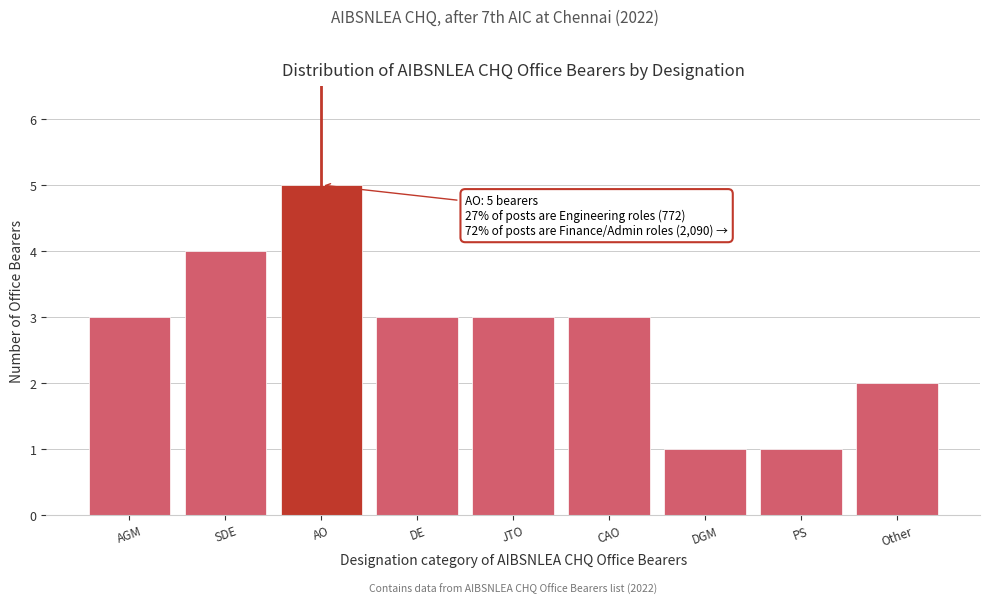

Reading left to right, list all the values displayed in this chart.

AGM=3	SDE=4	AO=5	DE=3	JTO=3	CAO=3	DGM=1	PS=1	Other=2